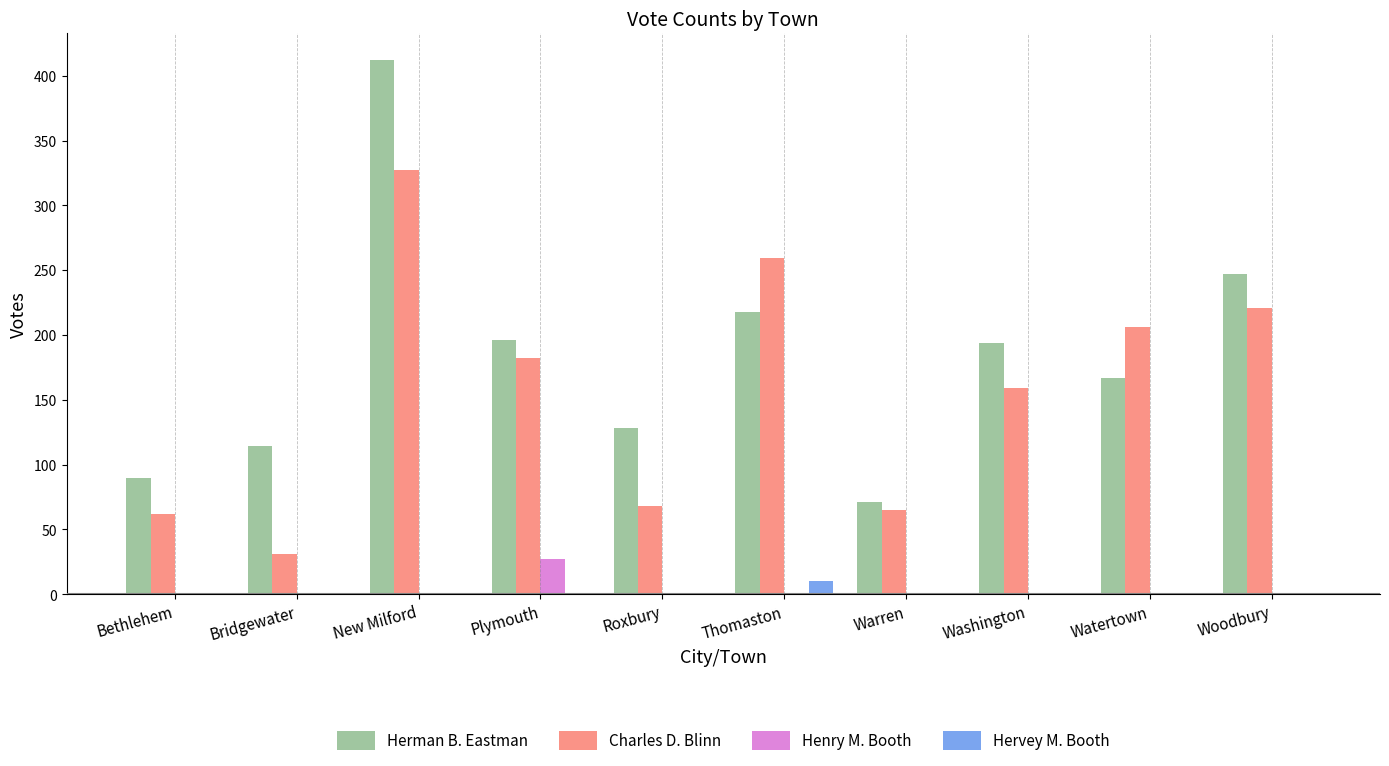

What is the difference between the Charles D. Blinn values at Woodbury and Roxbury?

153